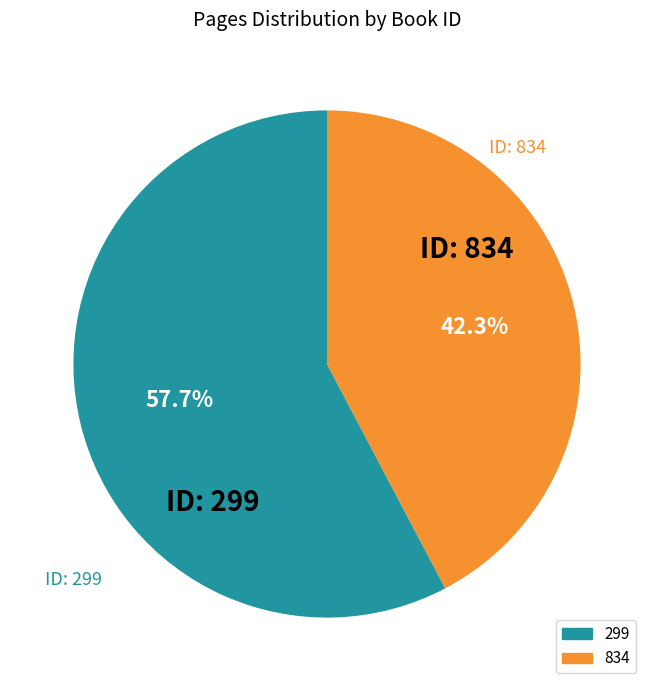

To the nearest percent, what is the combined percentage of 299 and 834?

100%